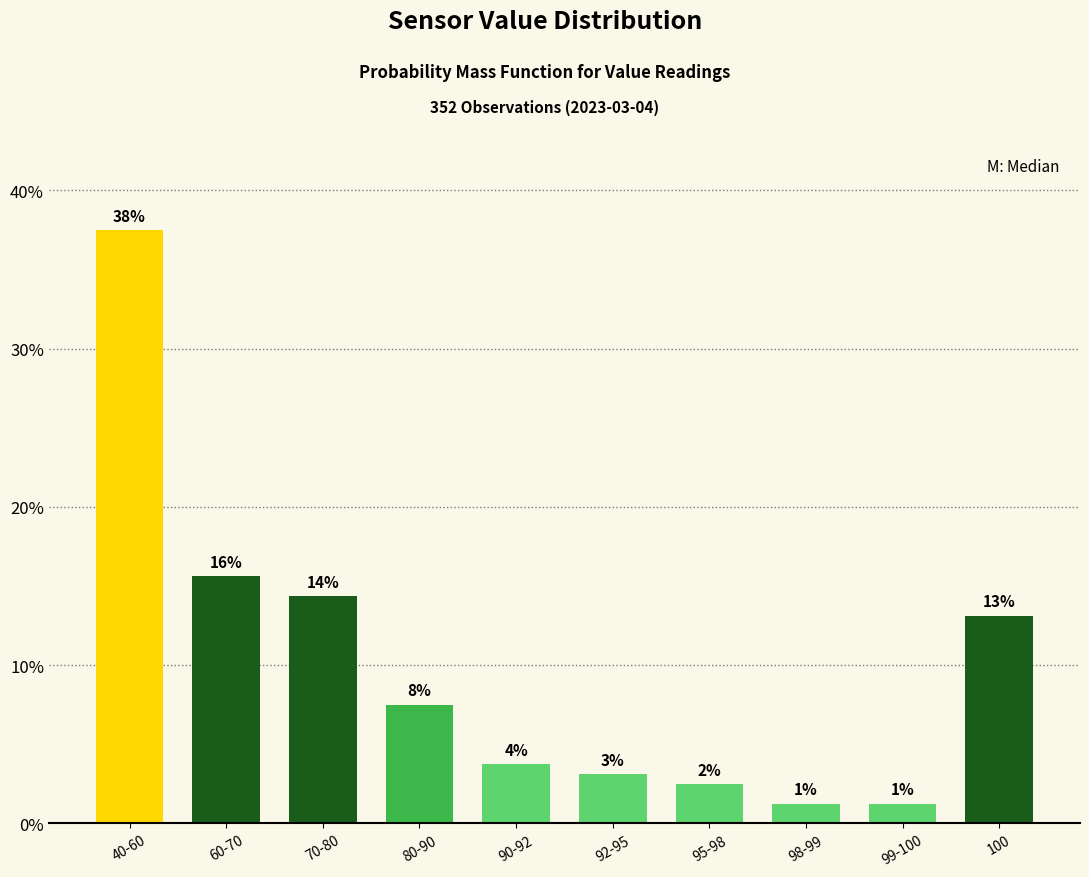

Does the chart contain any negative values?

No